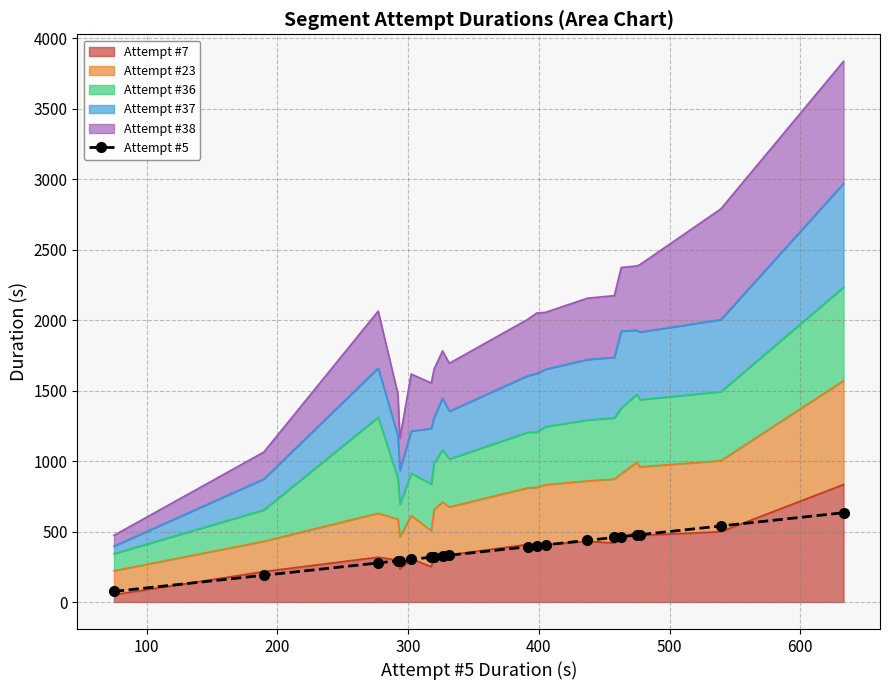

True or false: there are more than 2 points higher than both neighbors.

False